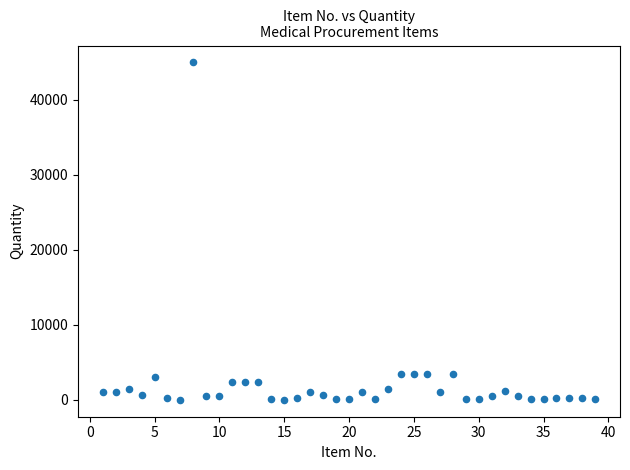

What is the range of X values (max minus min)?

38